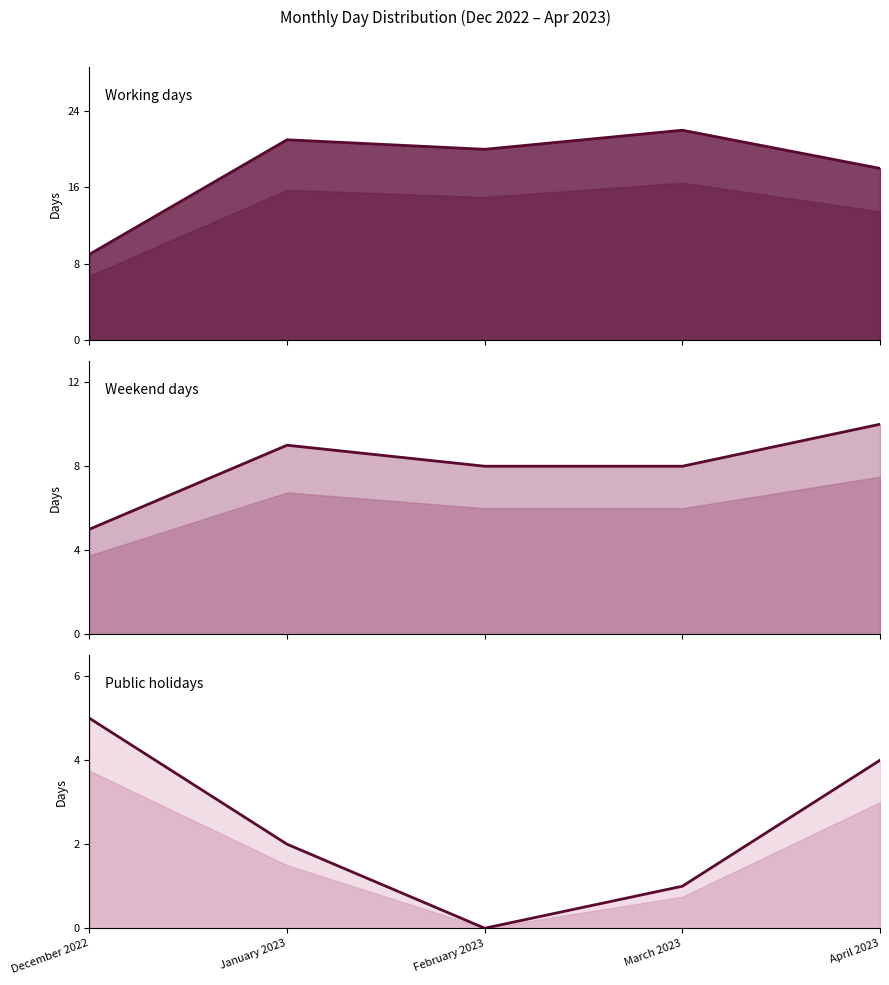

True or false: Weekend days (line) and Working days (line) cross at least once.

False